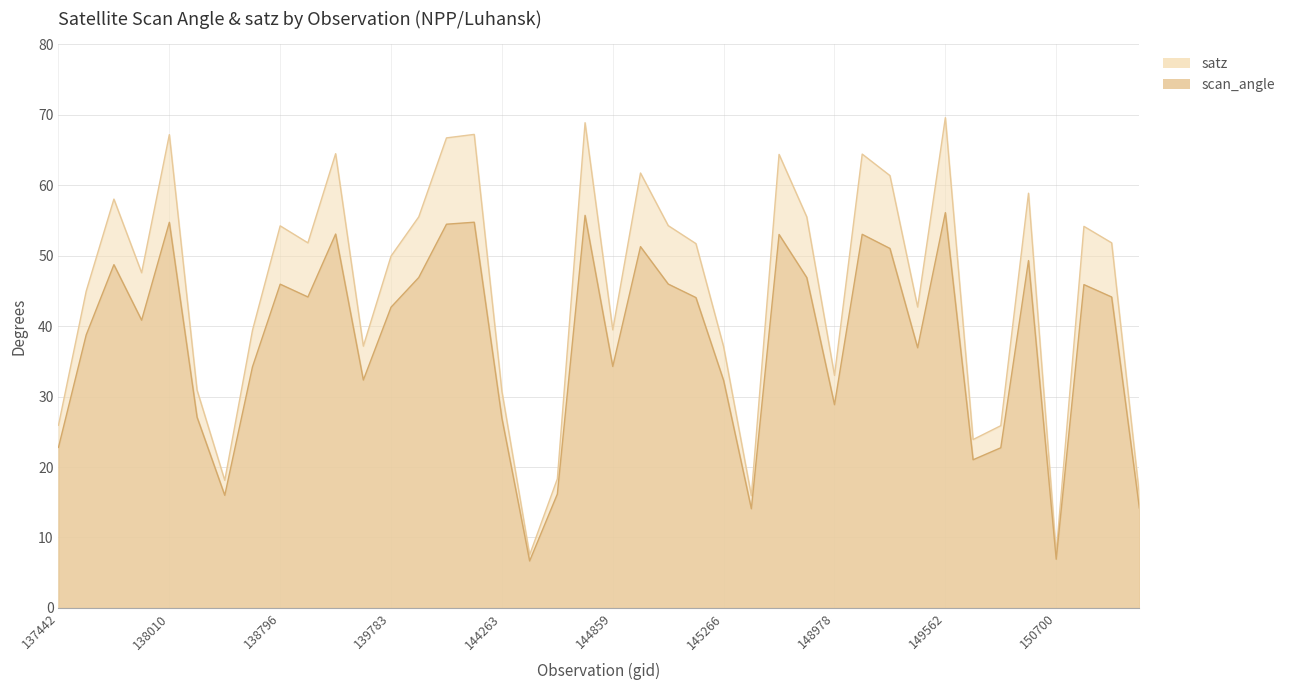

What is the difference between the maximum and second lowest values in the scan_angle series?

49.2